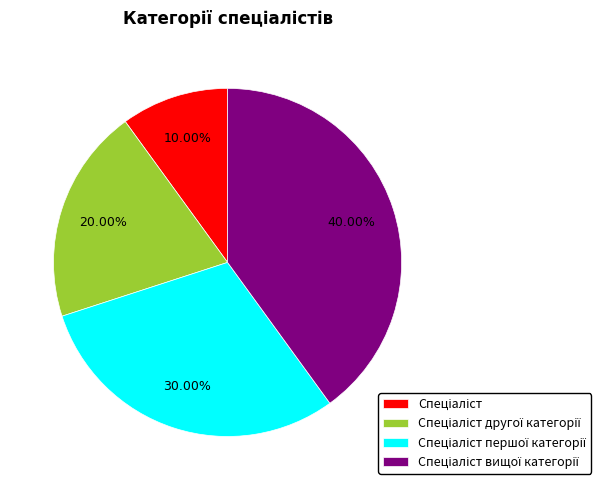

Is there any slice that represents more than half of the pie?

No